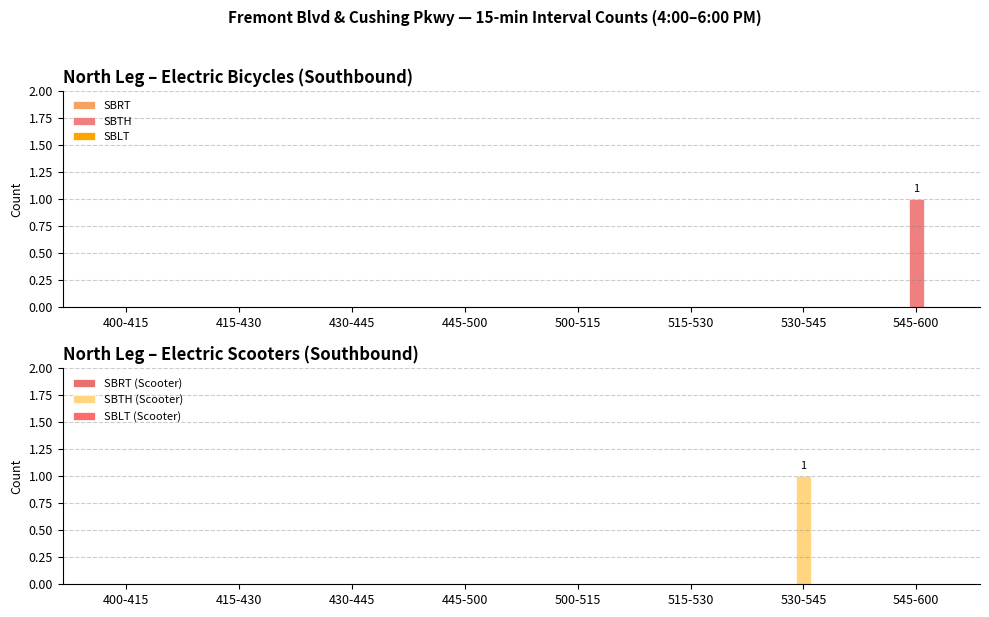

At which category is the sum across all series the highest?

530-545